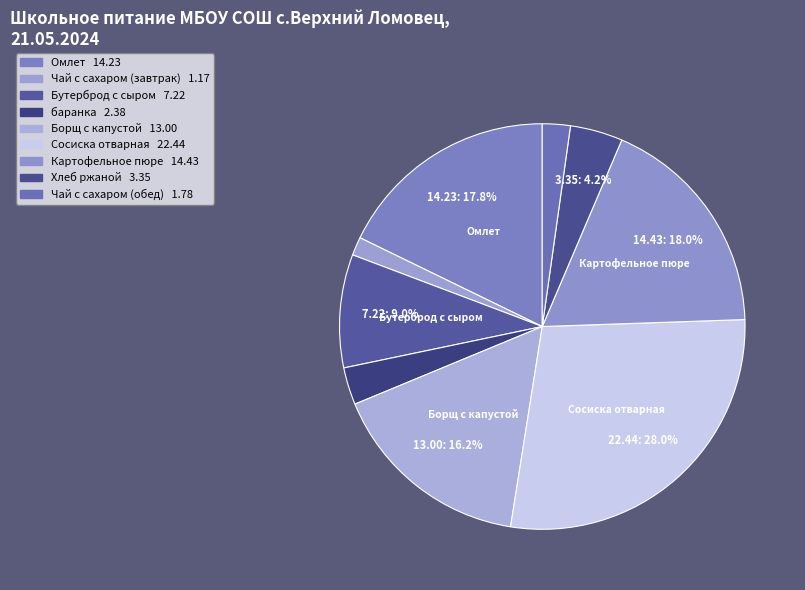

How many segments does this pie chart have?

9